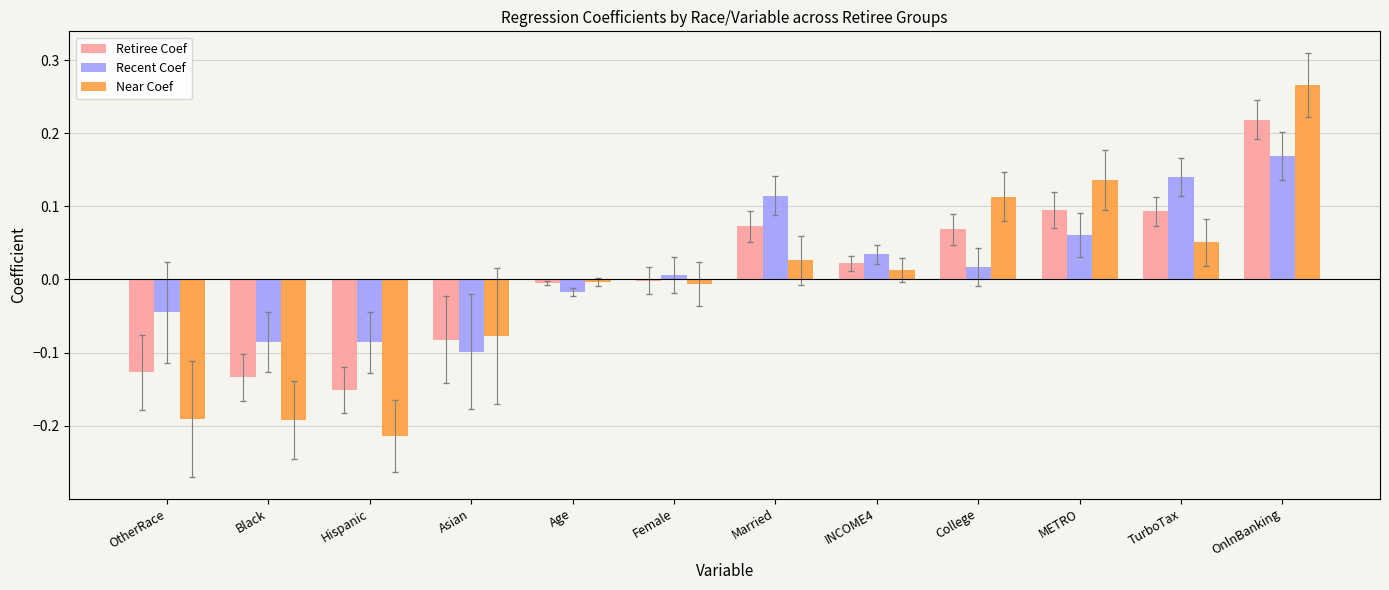

Is the value of Retiree Coef at College greater than the value of Recent Coef at TurboTax?

No